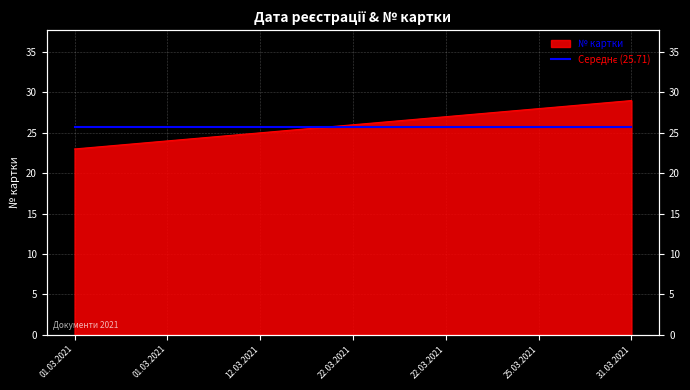

How many values are between 24 and 28?

5